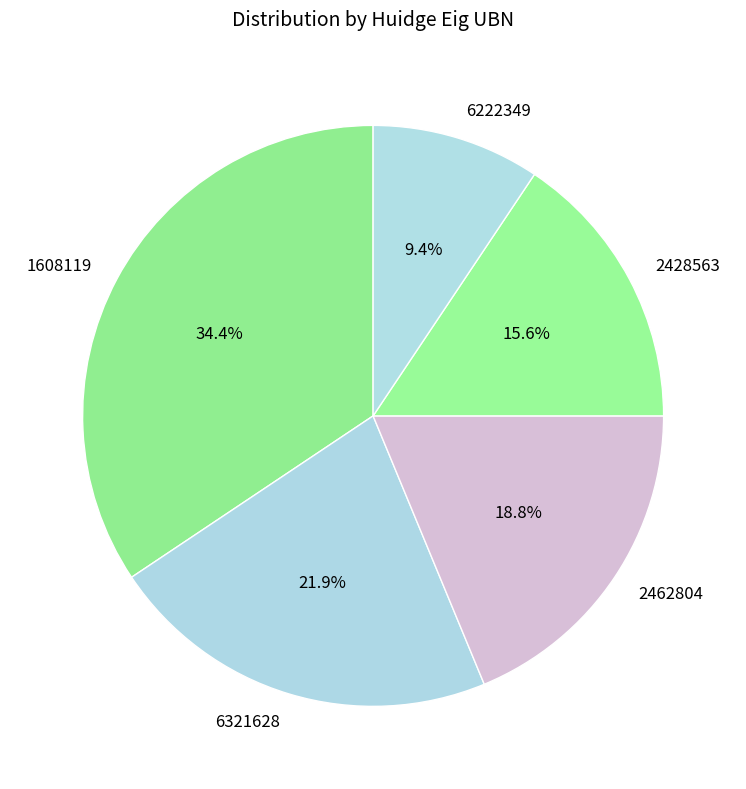

Rank the categories by value from lowest to highest.

6222349, 2428563, 2462804, 6321628, 1608119